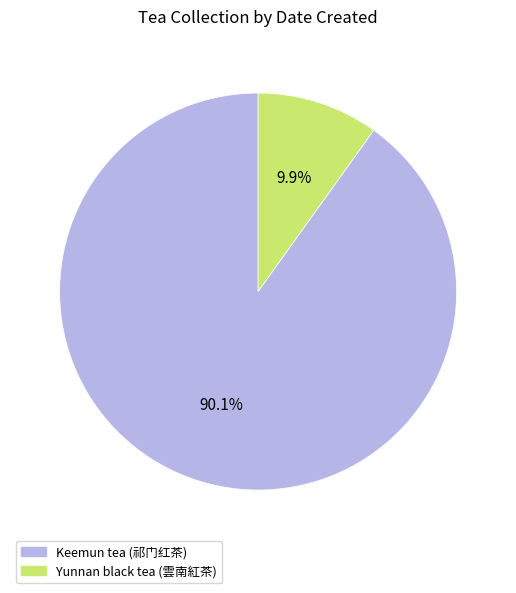

Is it true that Yunnan black tea (雲南紅茶) is 16% of the pie?

False